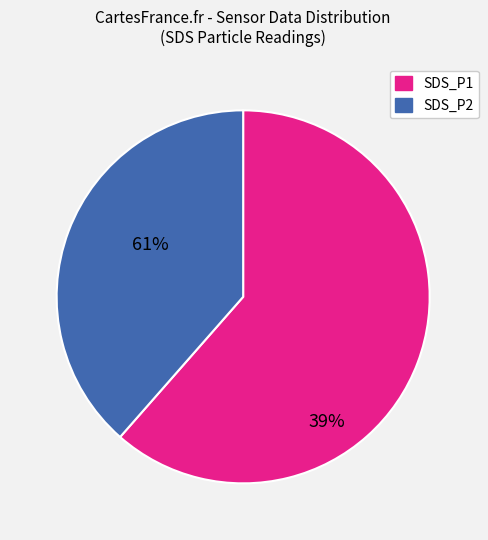

Does any single category account for the majority?

Yes